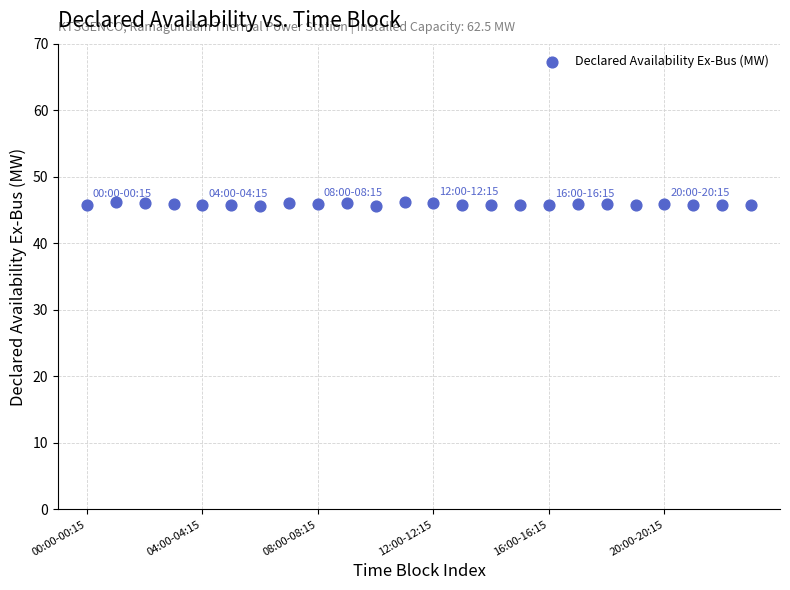

What is the range of Y values (max minus min)?

0.6